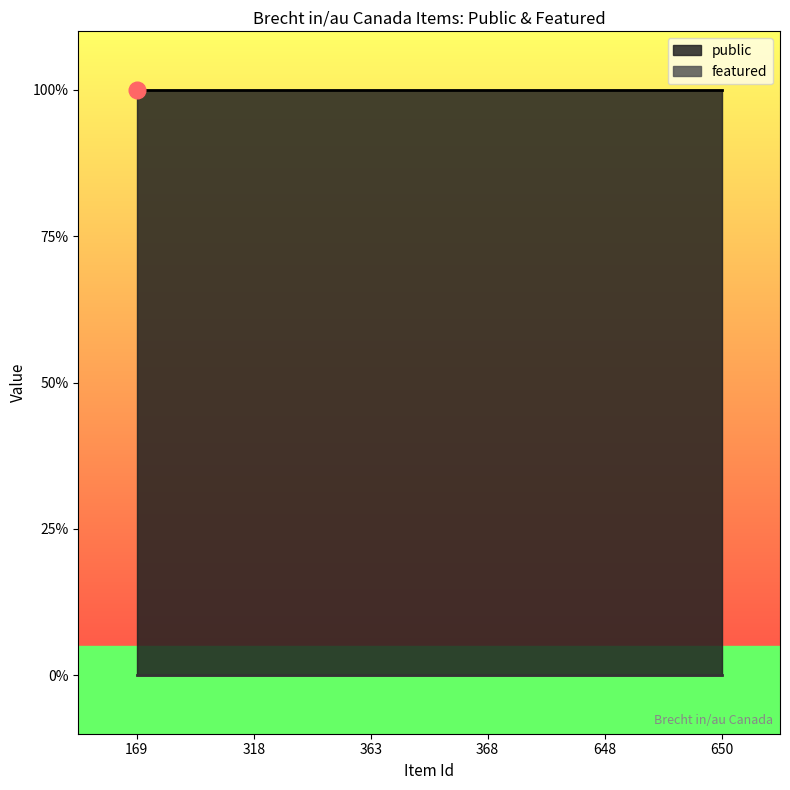

True or false: featured and public intersect in this chart.

False